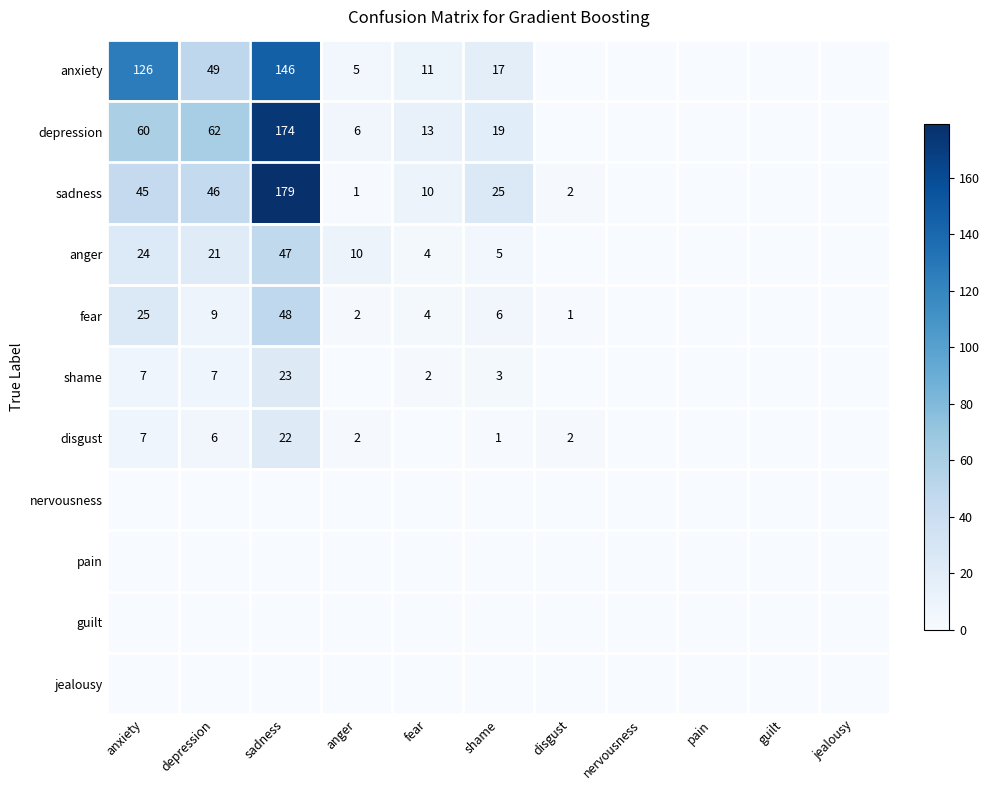

True or false: depression has a value of 101 at depression.

False